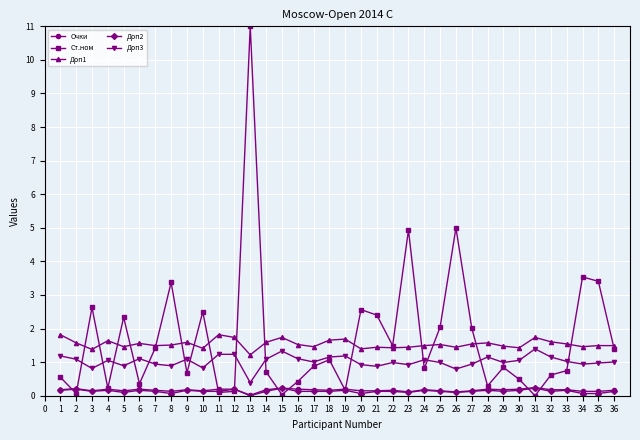

What is the difference between the highest and lowest values at 13?

11.0